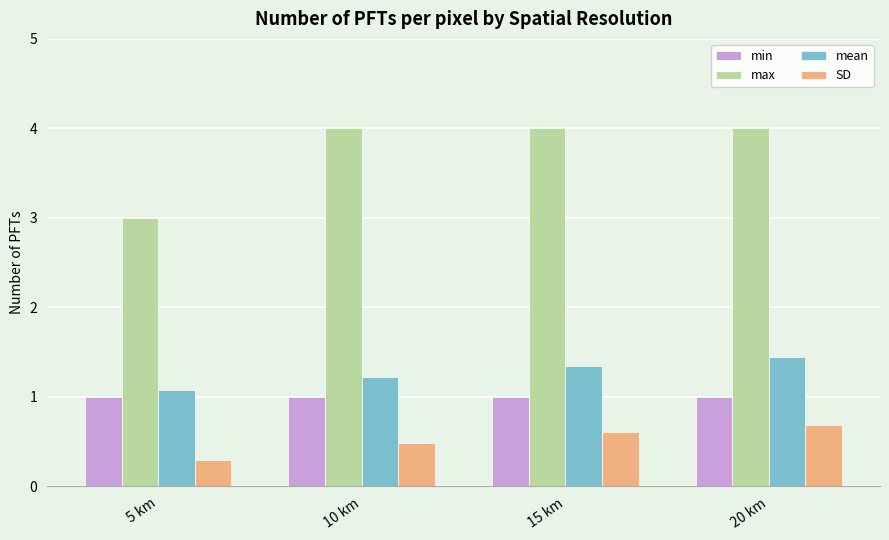

At which category does the chart reach its minimum across all series?

5 km